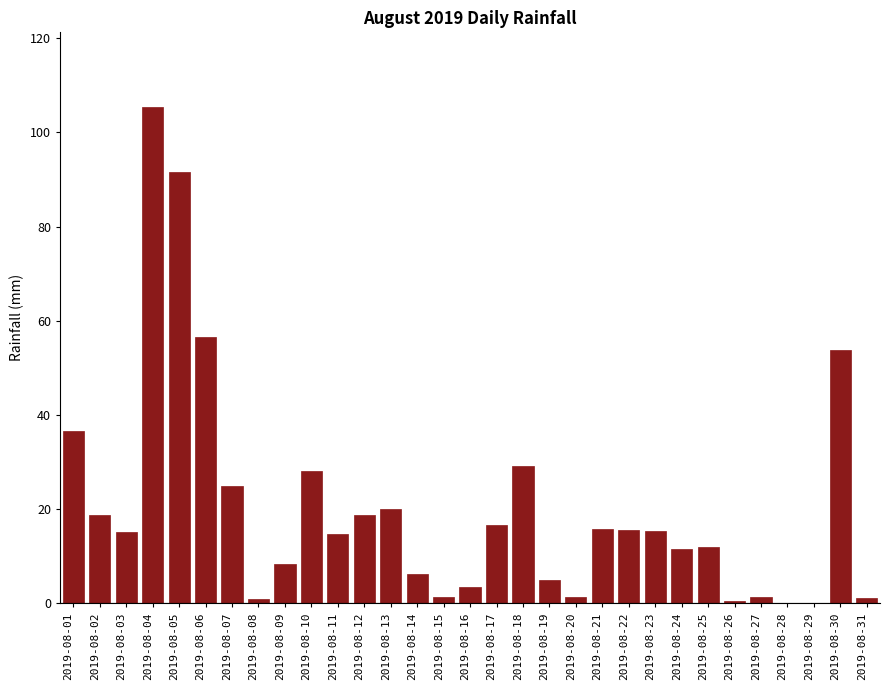

The chart shows a value of 56.6 at 2019-08-06. True or false?

True